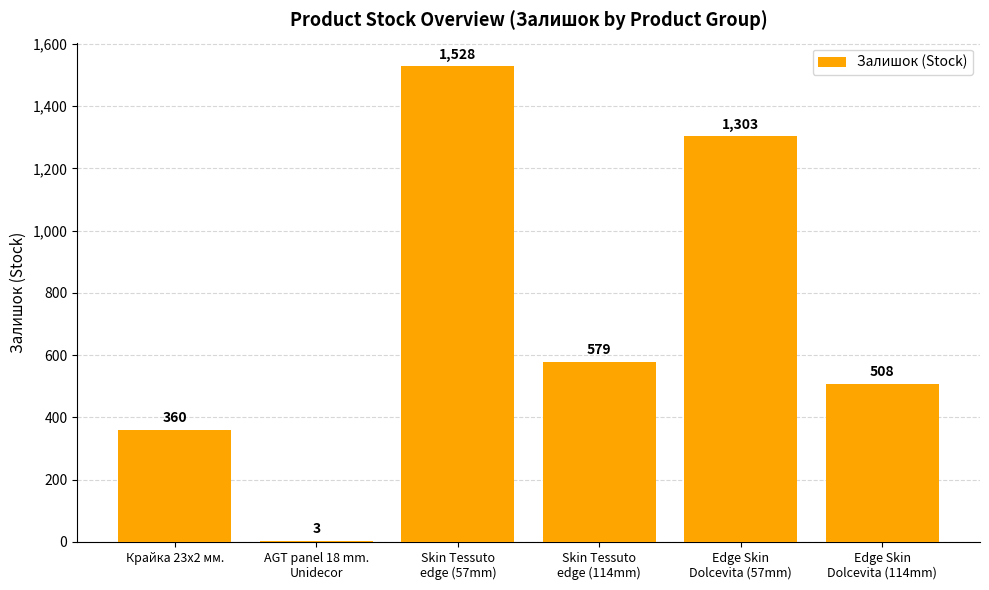

The value at Edge Skin
Dolcevita (57mm) is 334. True or false?

False